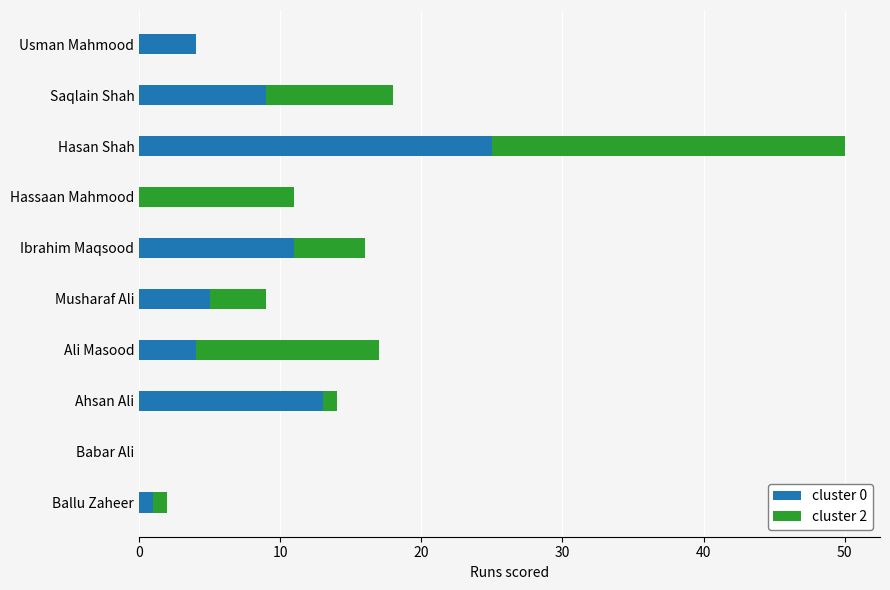

True or false: cluster 0 has a value of 4 at Saqlain Shah.

False